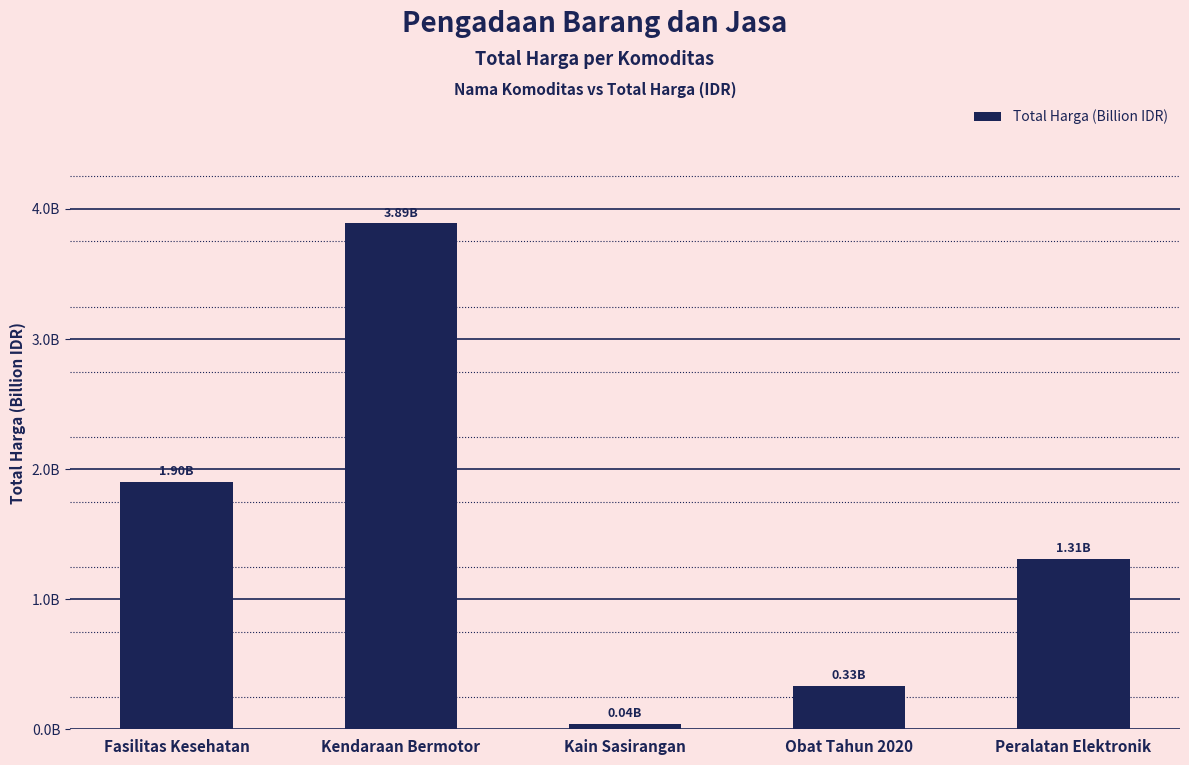

Are the bars grouped side by side (vs. stacked)?

No